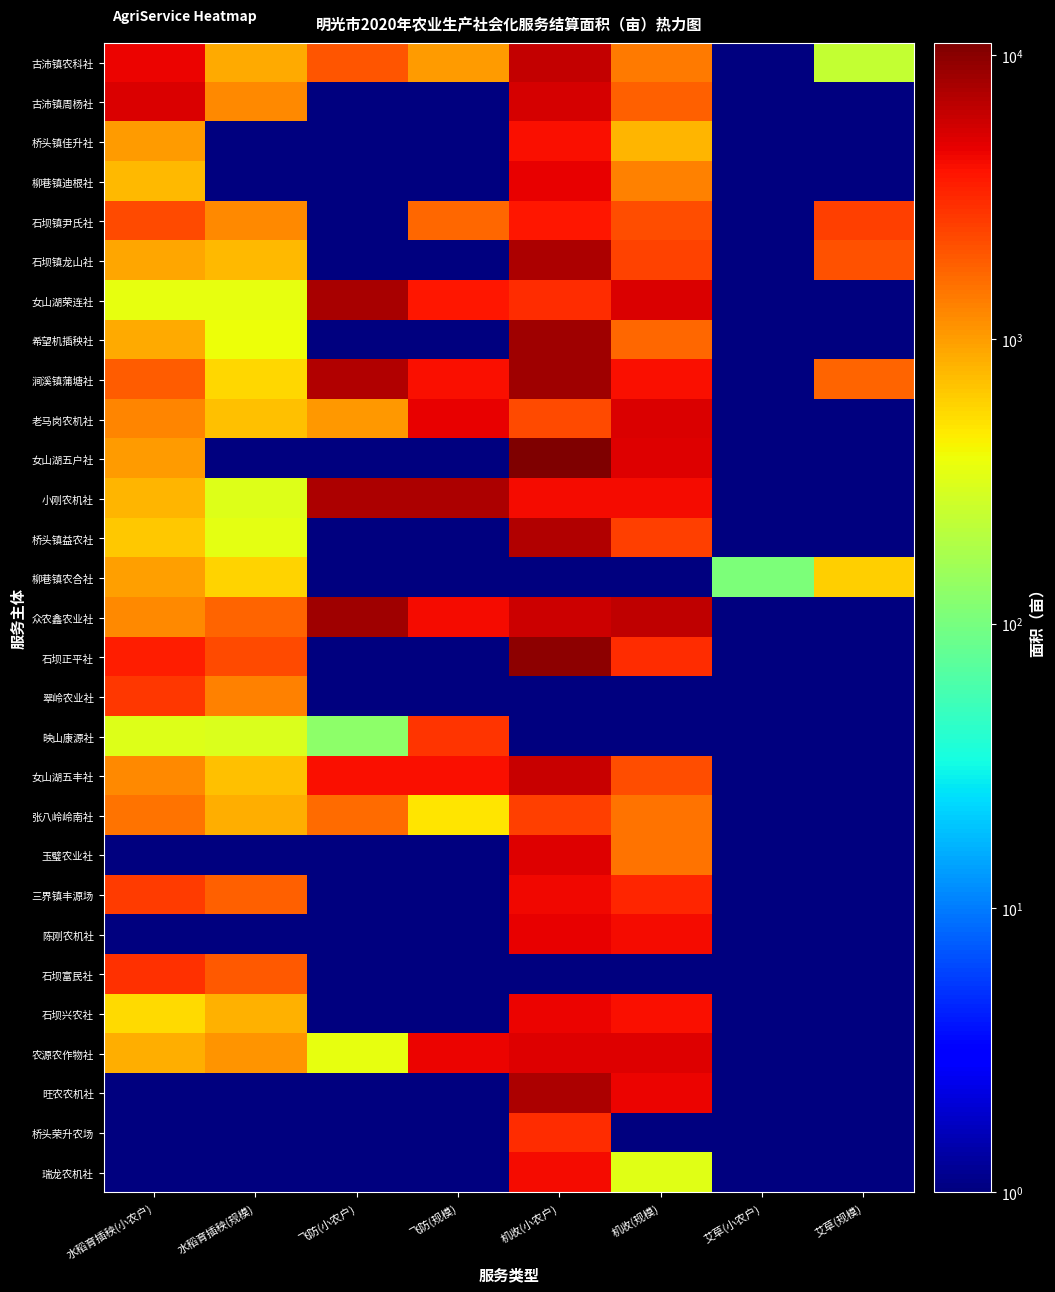

At how many categories does at least one series exceed 2831?

5